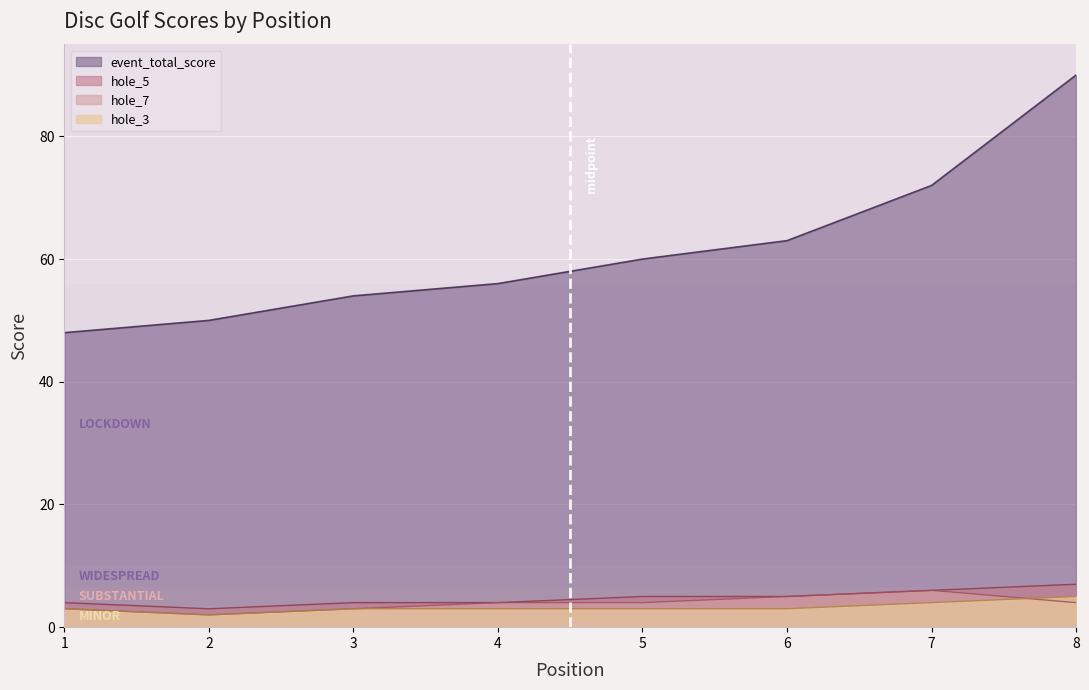

True or false: hole_3 has a value of 3 at 5.

True